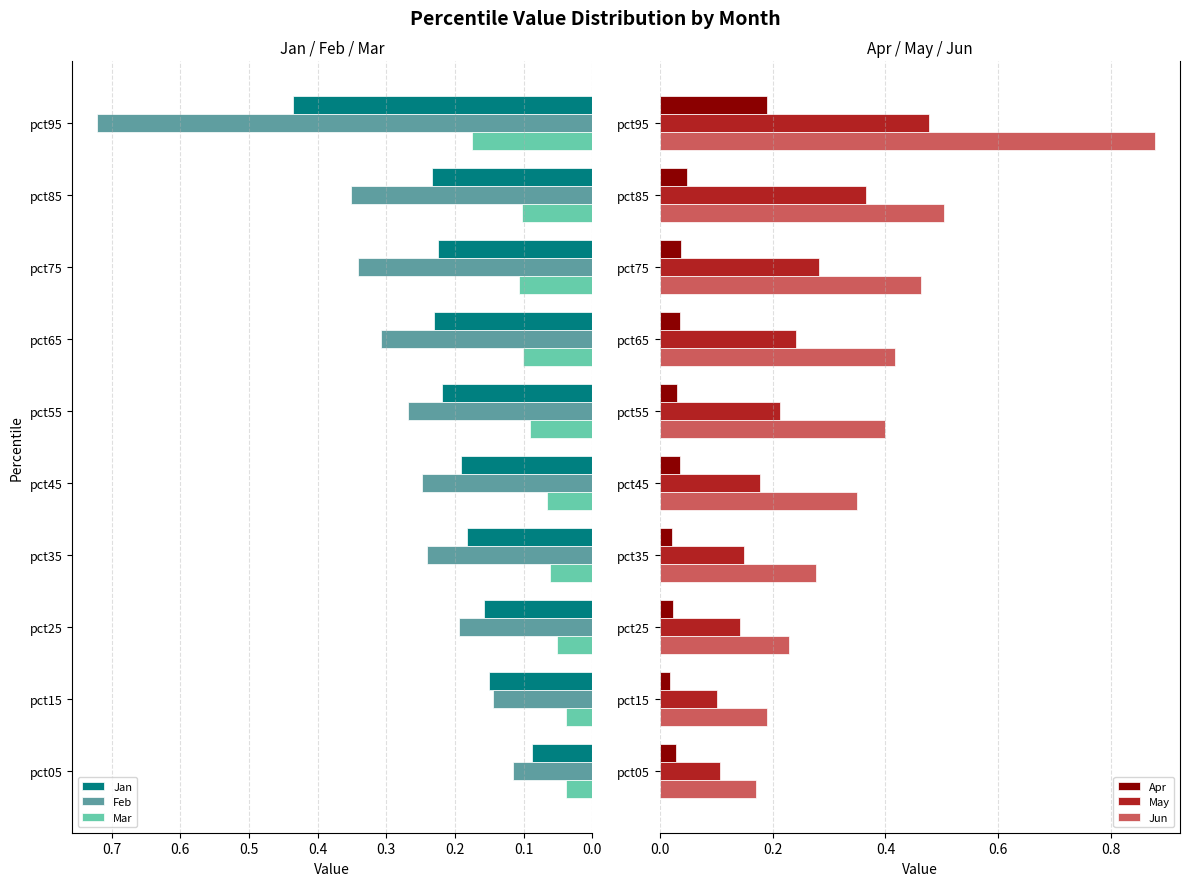

At which label is Feb closest to 0?

pct05